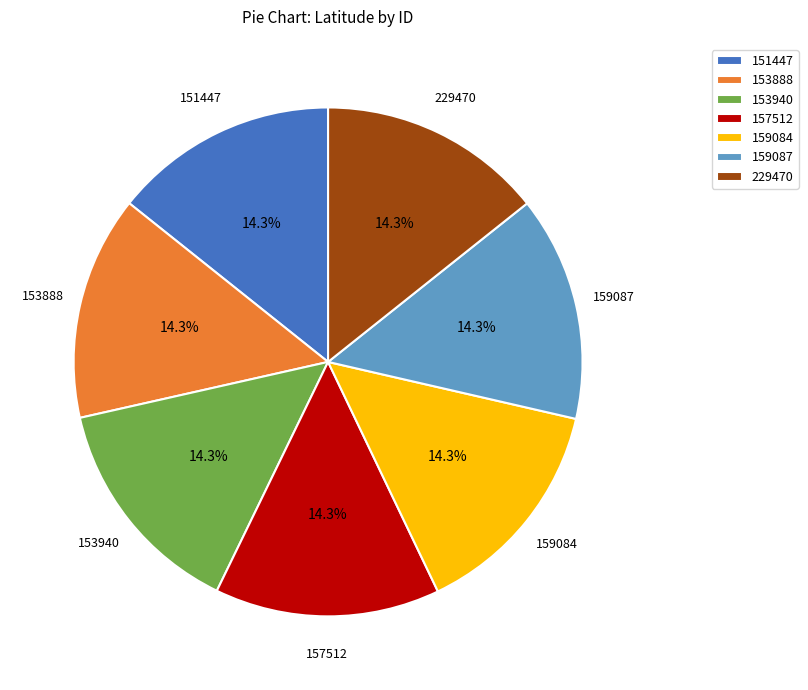

Approximately how many times larger is the value at 159087 compared to 153888?

1.0